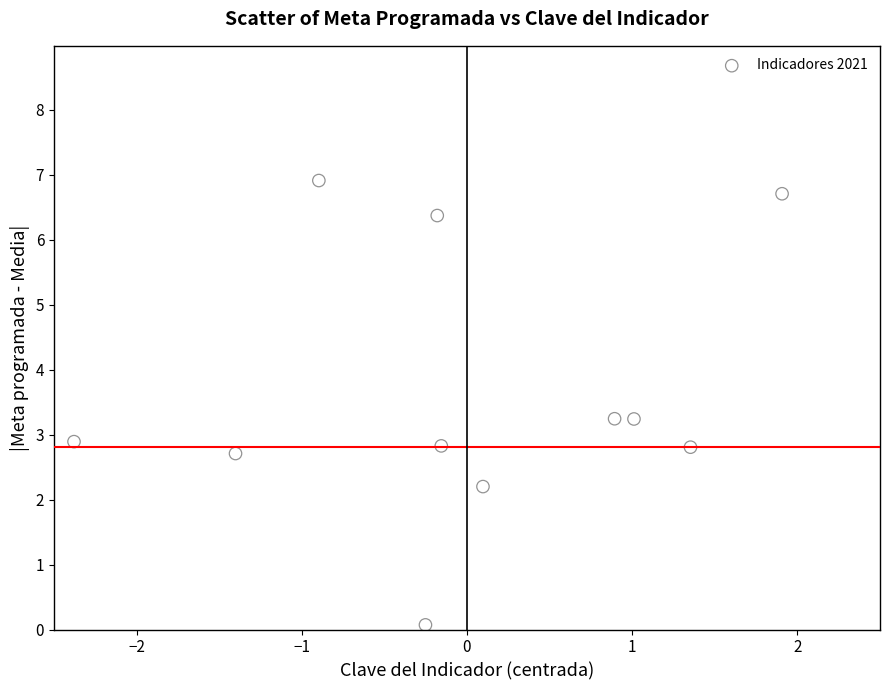

What is the range of Y values (max minus min)?

6.8